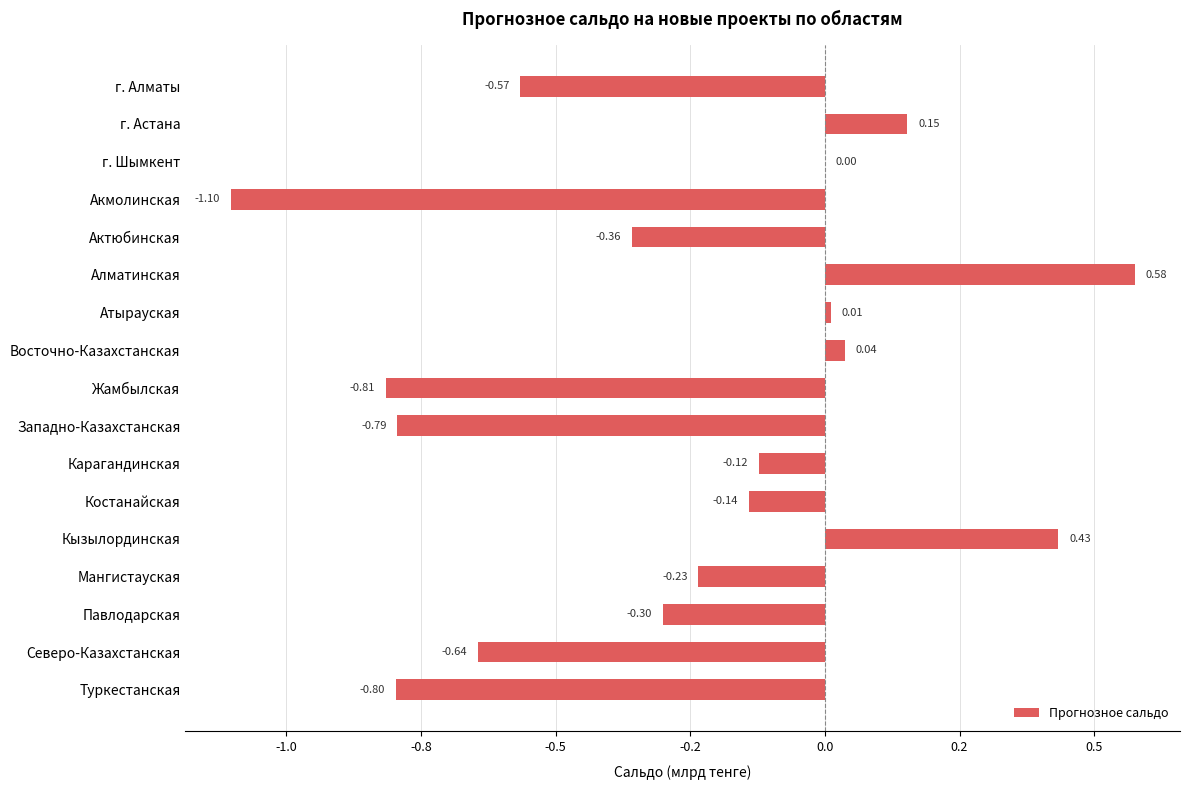

Count the number of data series in this chart.

1